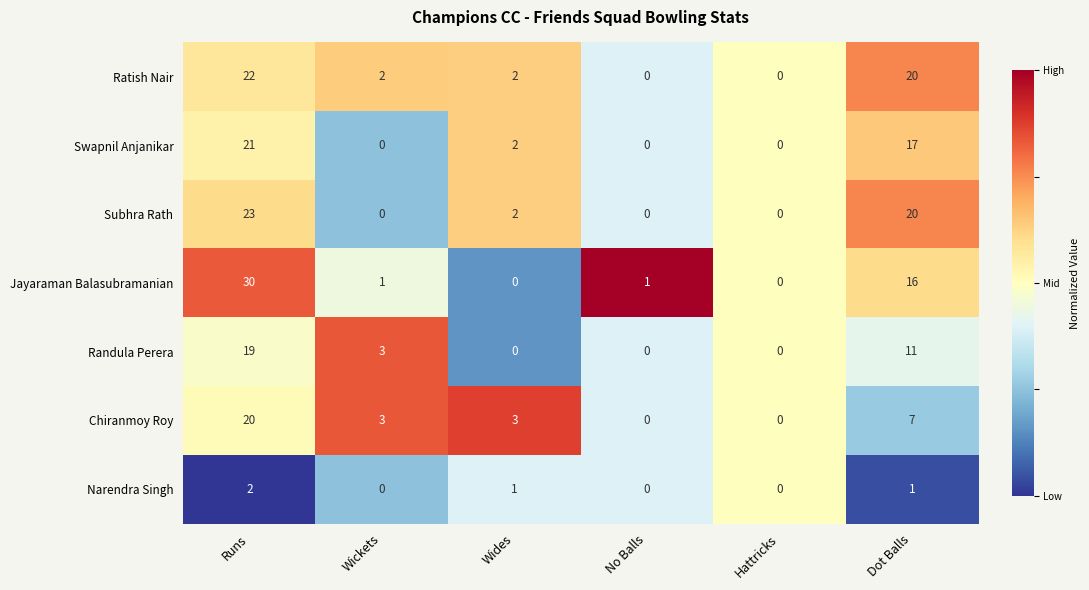

Count the Chiranmoy Roy values in the range 0 to 7.

5